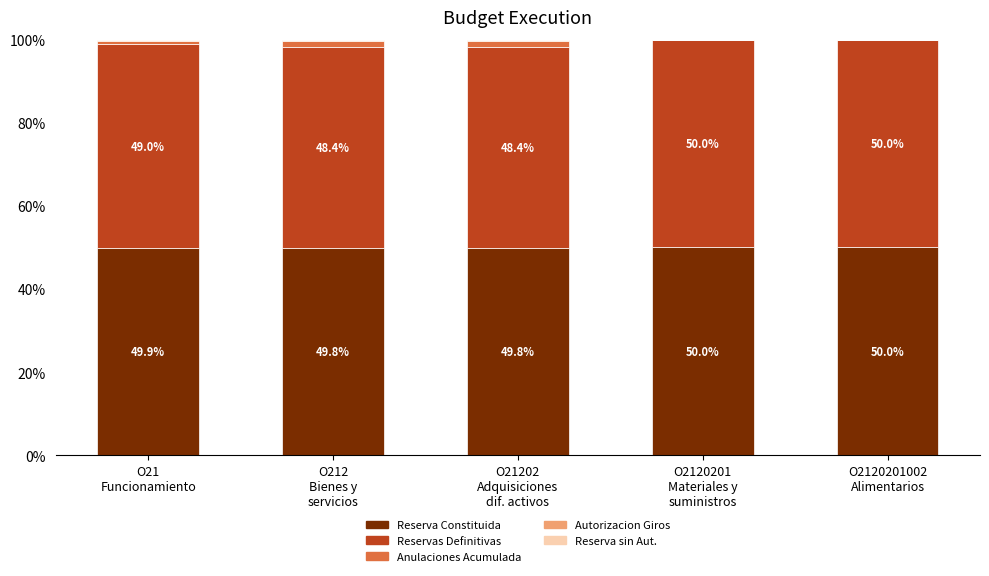

What is the maximum value for Reserva Constituida?

50.0